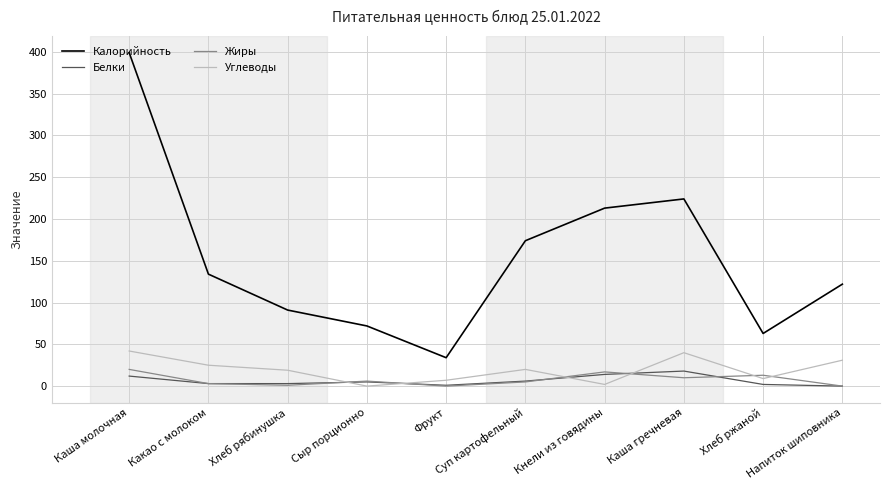

The value of Белки at Суп картофельный is 6. True or false?

True